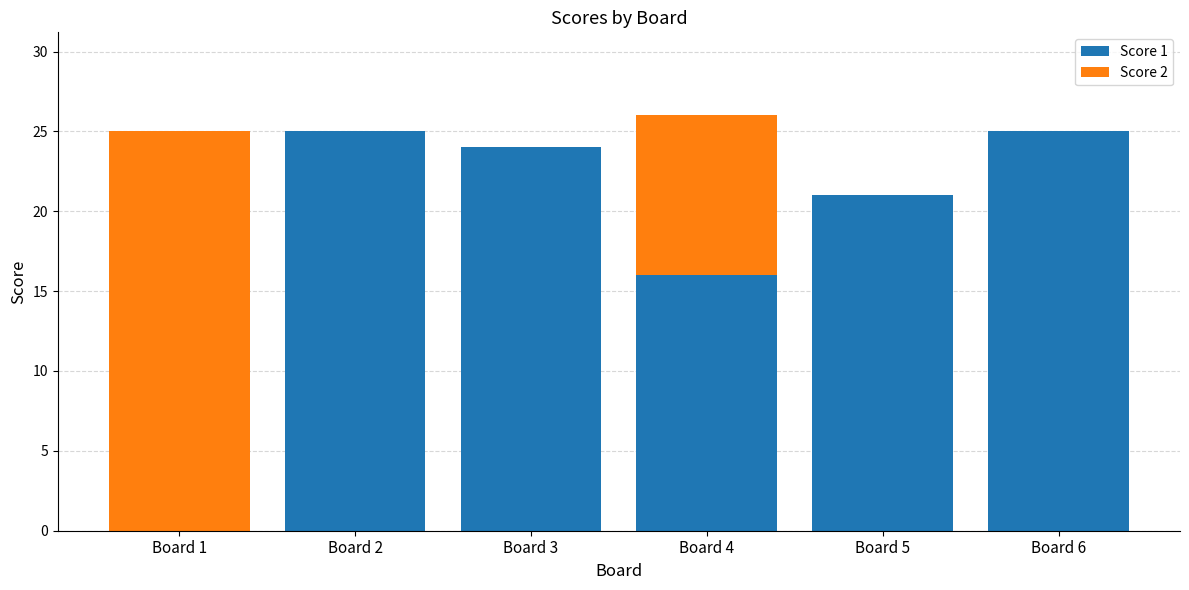

What is the total value across all series at Board 5?

21